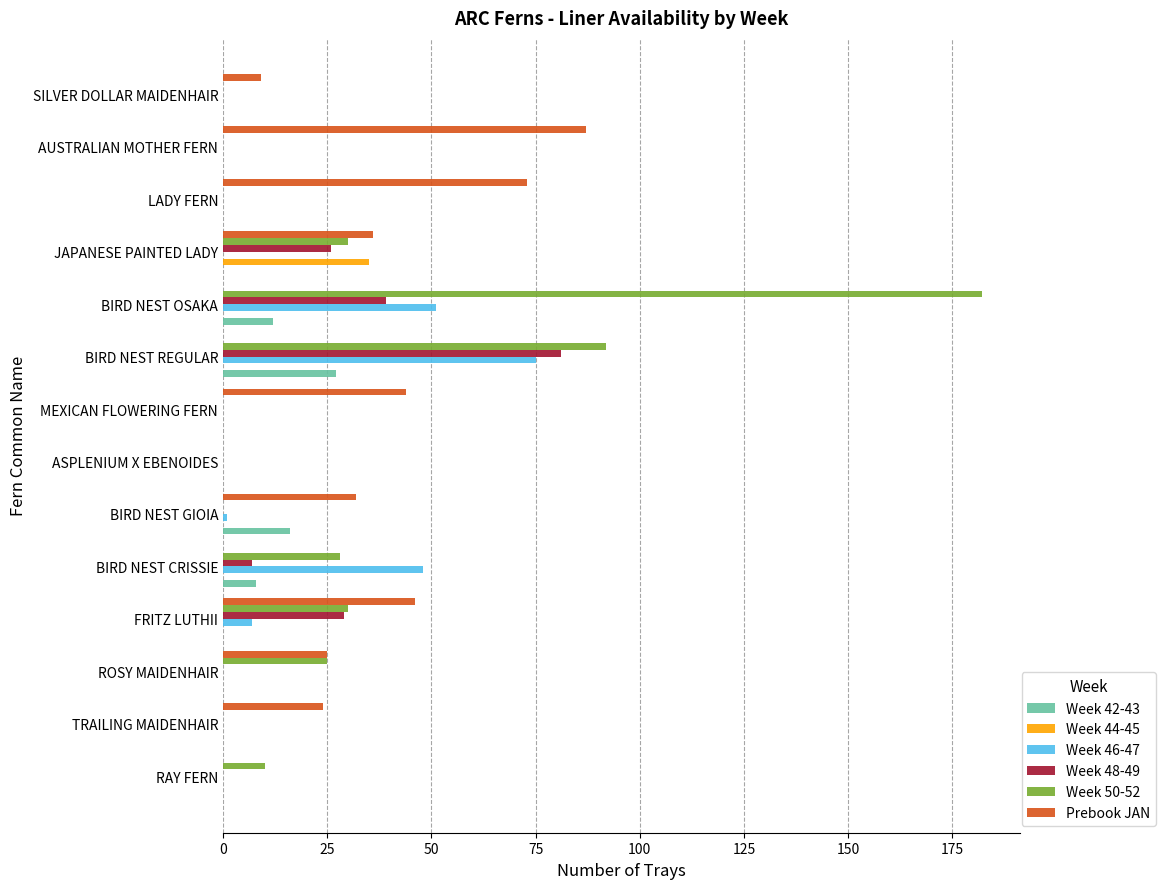

Which category has the highest value in the Week 48-49 series?

BIRD NEST REGULAR